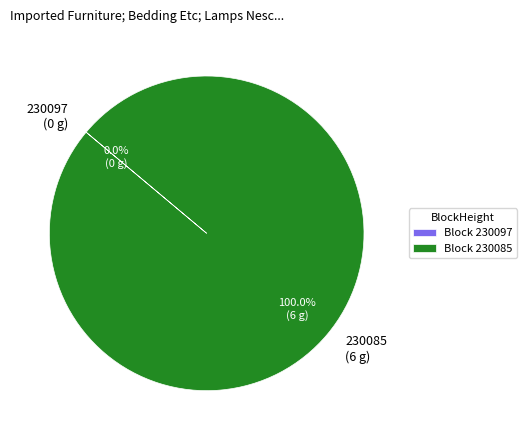

What percentage do 230085 and 230097 together represent?

100.0%